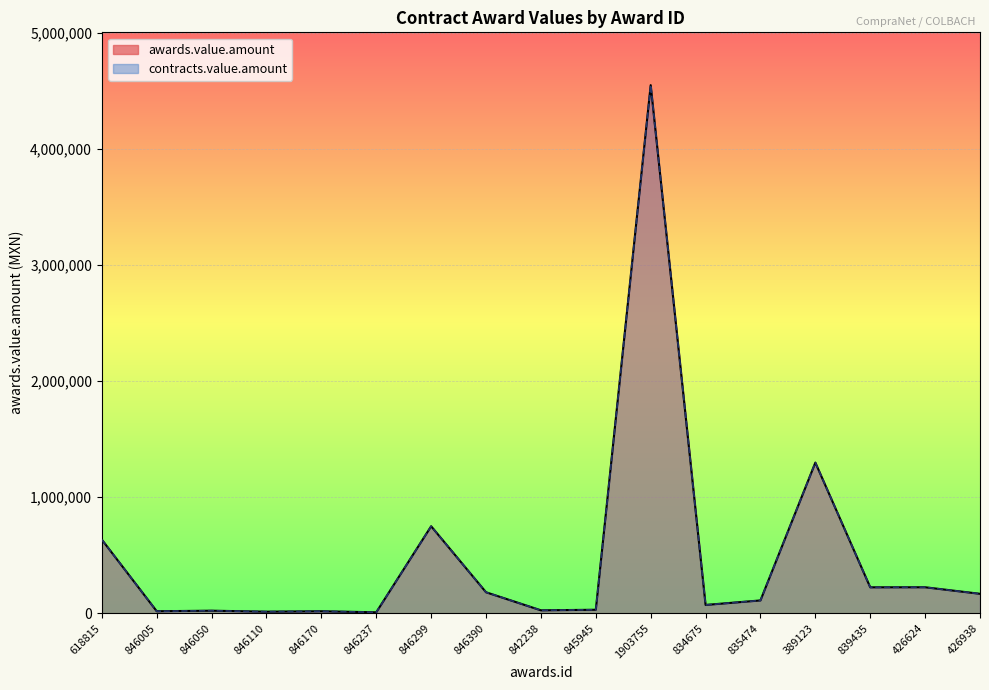

Reading right to left, what are all the values shown in this chart?

awards.value.amount: 426938=167603.5	426624=224011.7	839435=223565.4	389123=1298629.6	835474=110500.0	834675=71500.0	1903755=4552947.2	845945=30172.4	842238=25200.0	846390=180827.6	846299=749889.8	846237=8189.7	846170=17145.0	846110=13585.0	846050=21986.0	846005=17241.4	618815=634430.7
contracts.value.amount: 426938=167603.5	426624=224011.7	839435=223565.4	389123=1298629.6	835474=110500.0	834675=71500.0	1903755=4552947.2	845945=30172.4	842238=25200.0	846390=180827.6	846299=749889.8	846237=8189.7	846170=17145.0	846110=13585.0	846050=21986.0	846005=17241.4	618815=634430.7